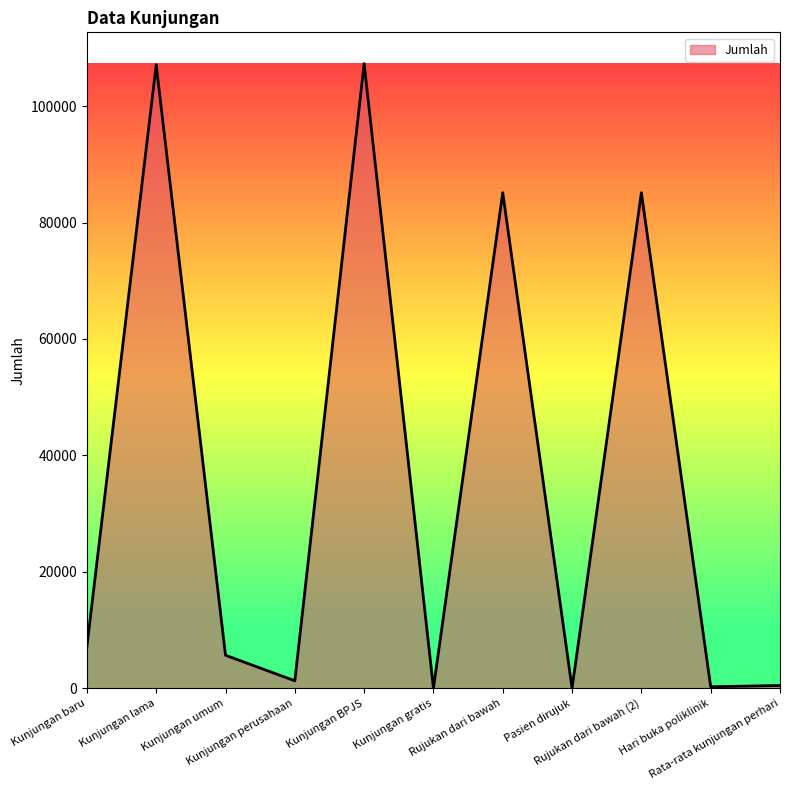

Where is the first local maximum?

Kunjungan lama